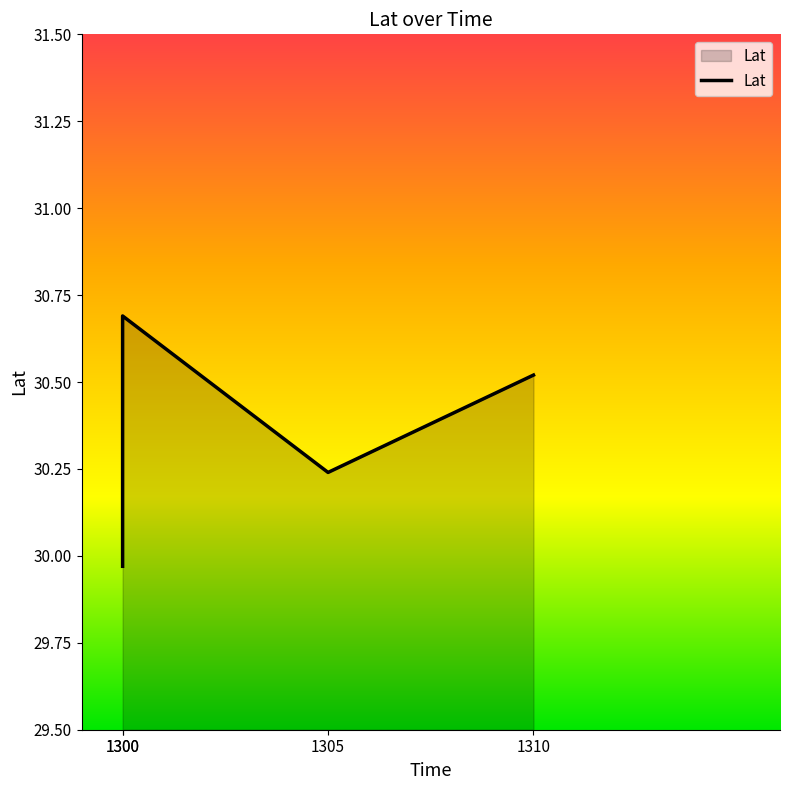

What is the greatest value displayed?

30.7